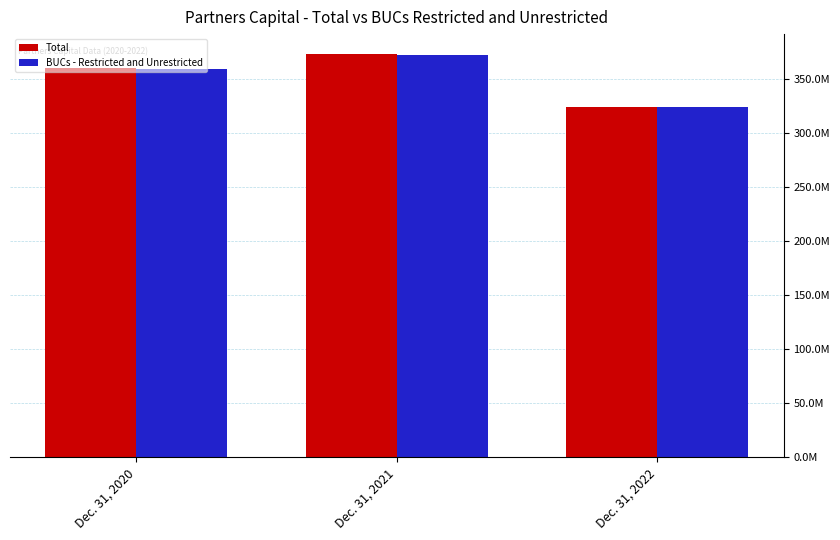

Which category has the highest value in the BUCs - Restricted and Unrestricted series?

Dec. 31, 2021